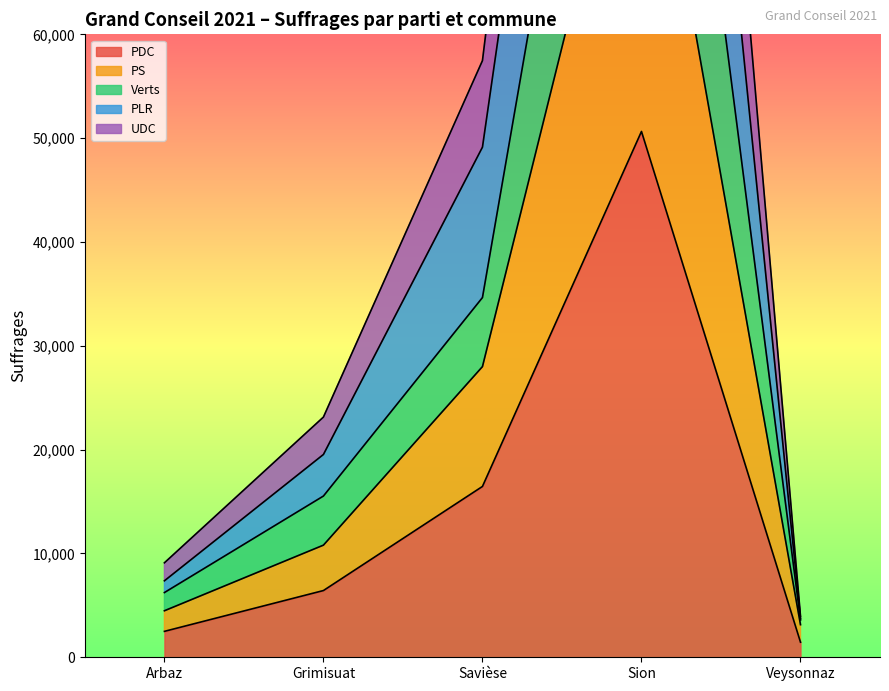

What is the difference between the Verts values at Sion and Veysonnaz?

119336